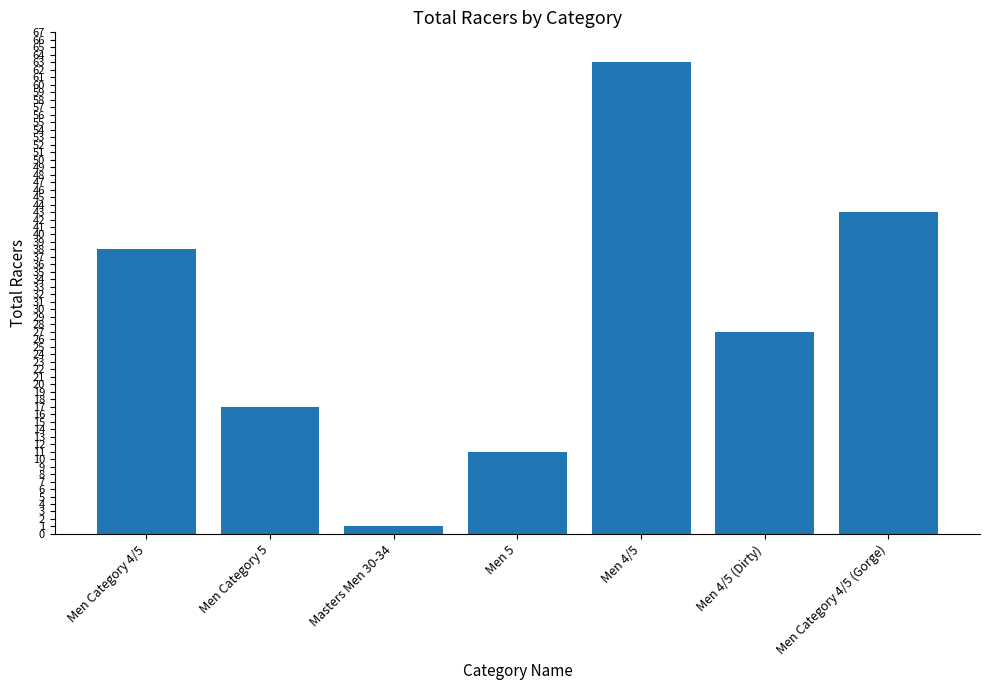

What is the value of the 7th bar from the left?

43